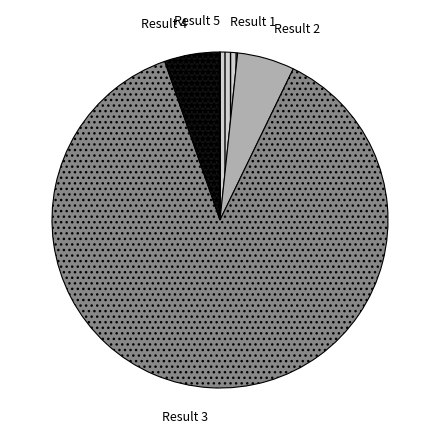

Does any single category account for the majority?

Yes